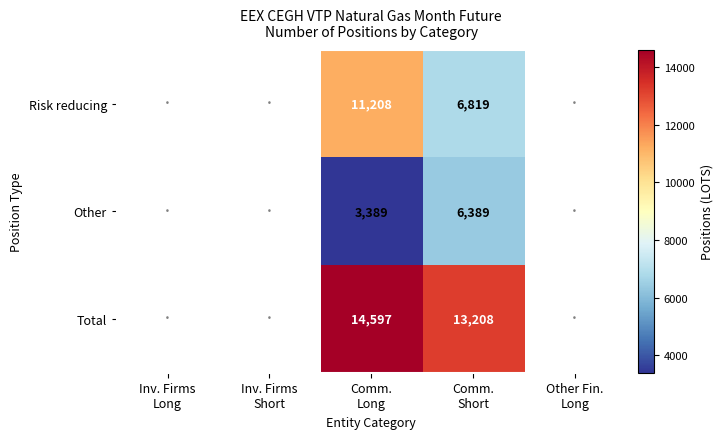

Which category has the highest value across all series?

Comm.
Long